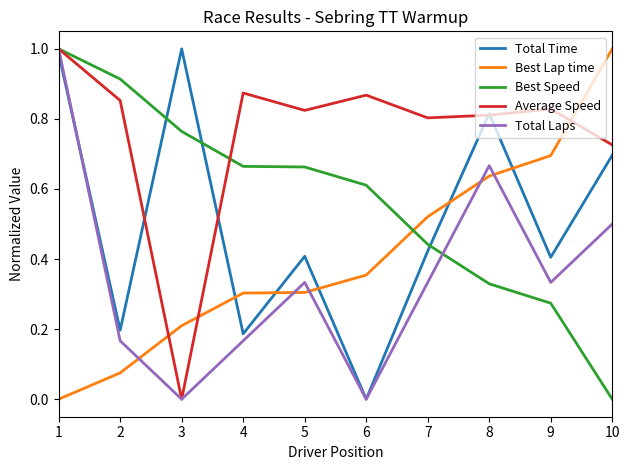

At 9, list the series in order from largest to smallest.

Average Speed, Best Lap time, Total Time, Total Laps, Best Speed